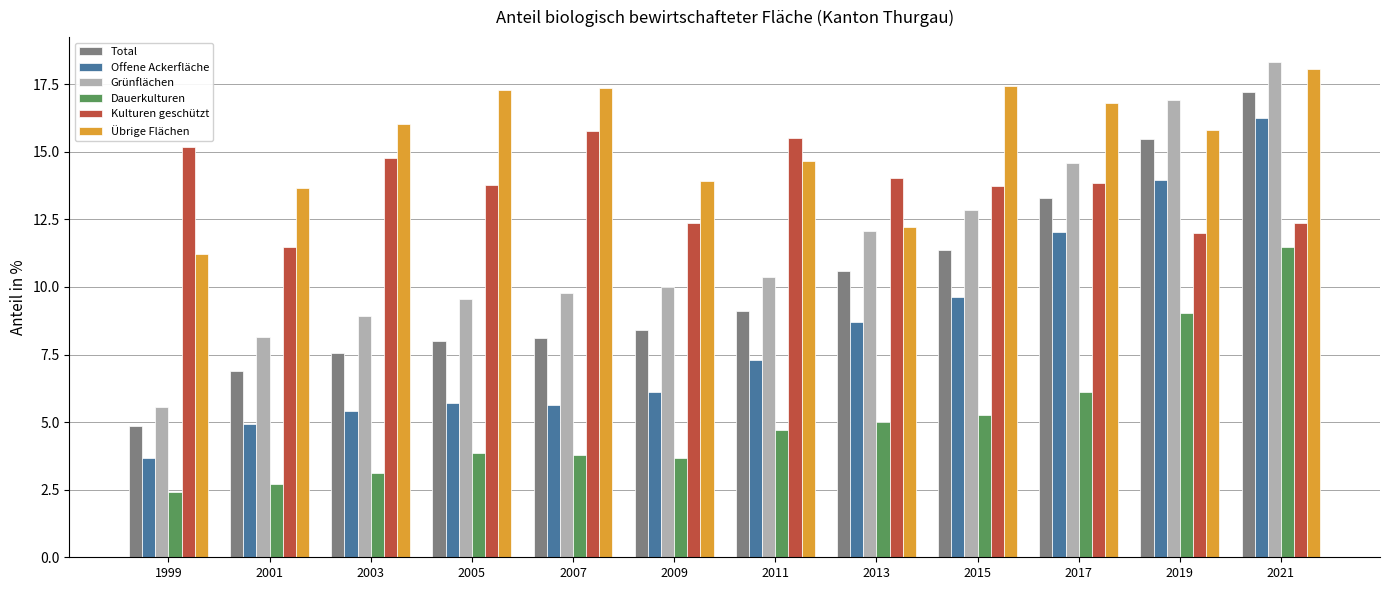

What is the approximate value of Übrige Flächen at 2007?

17.4